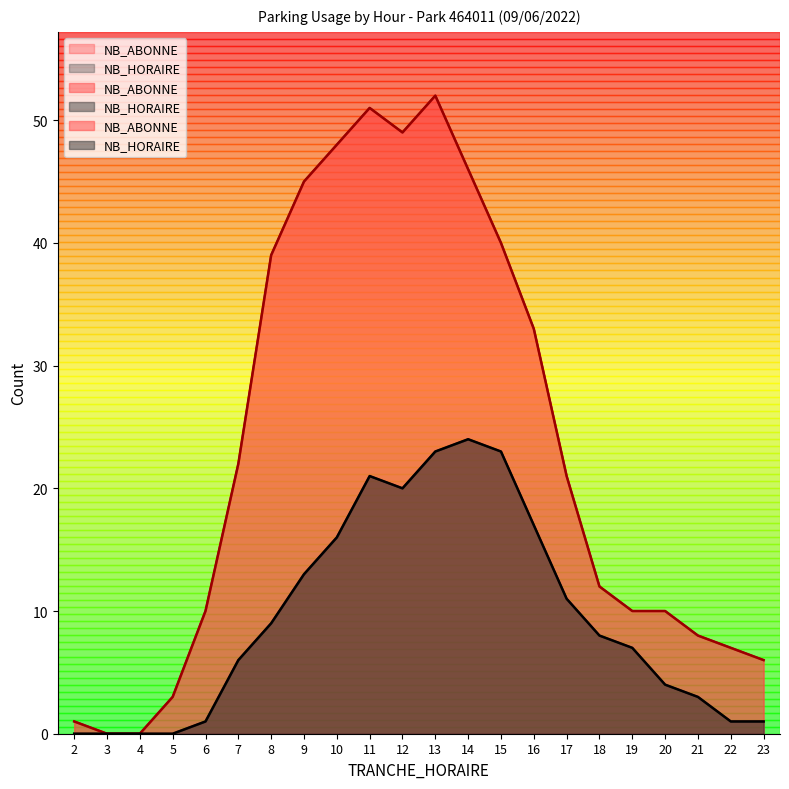

At how many categories does at least one series exceed 42?

6